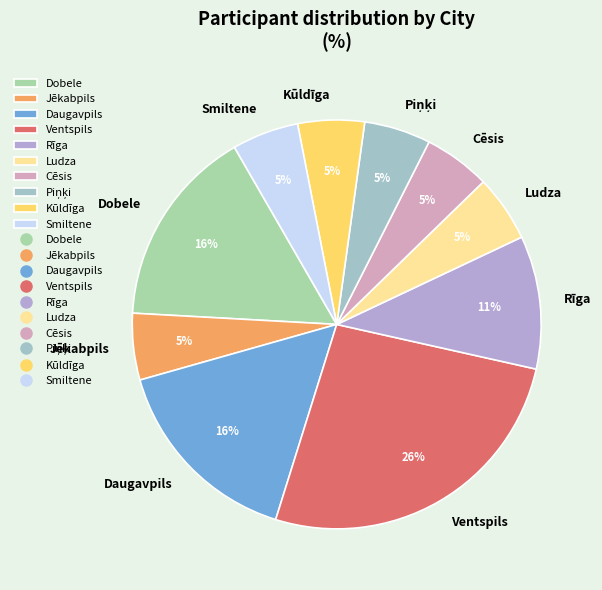

Is there any slice that represents more than half of the pie?

No